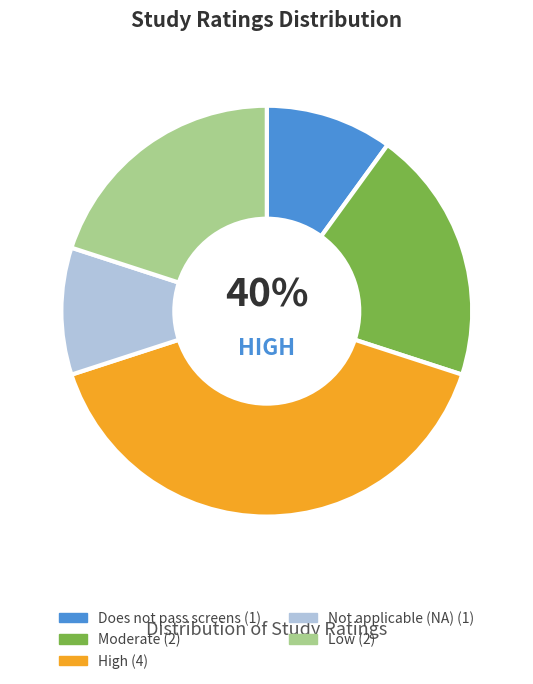

Which has a higher value, Does not pass screens or High?

High